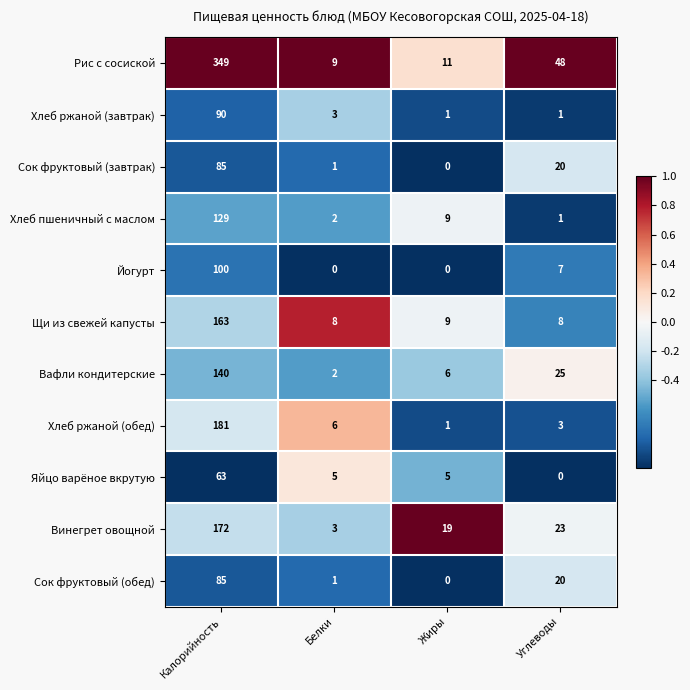

Which series has the largest total across all categories?

Рис с сосиской